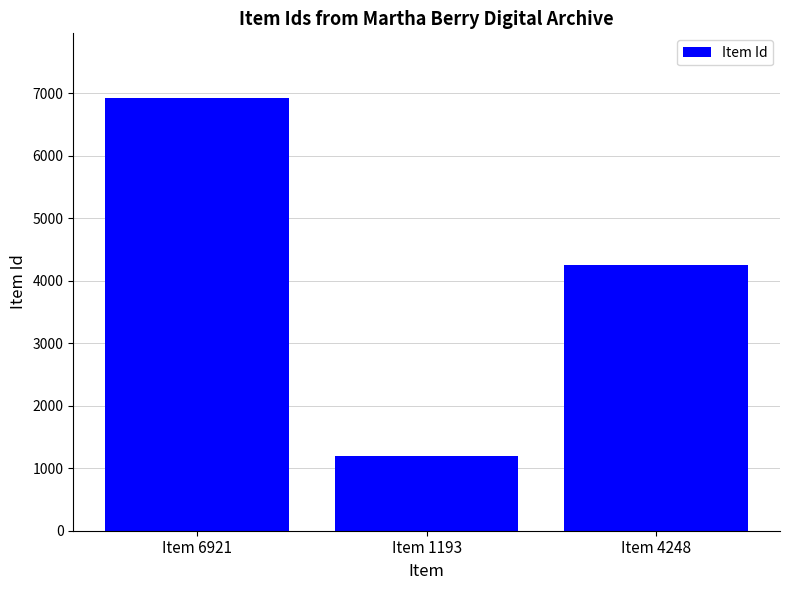

Reading left to right, transcribe all the data shown in this chart.

6921	1193	4248